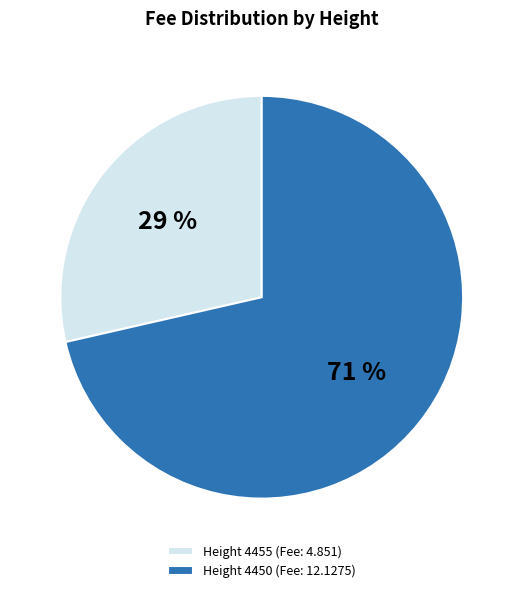

Which has a higher value, Height 4450 (Fee: 12.1275) or Height 4455 (Fee: 4.851)?

Height 4450 (Fee: 12.1275)